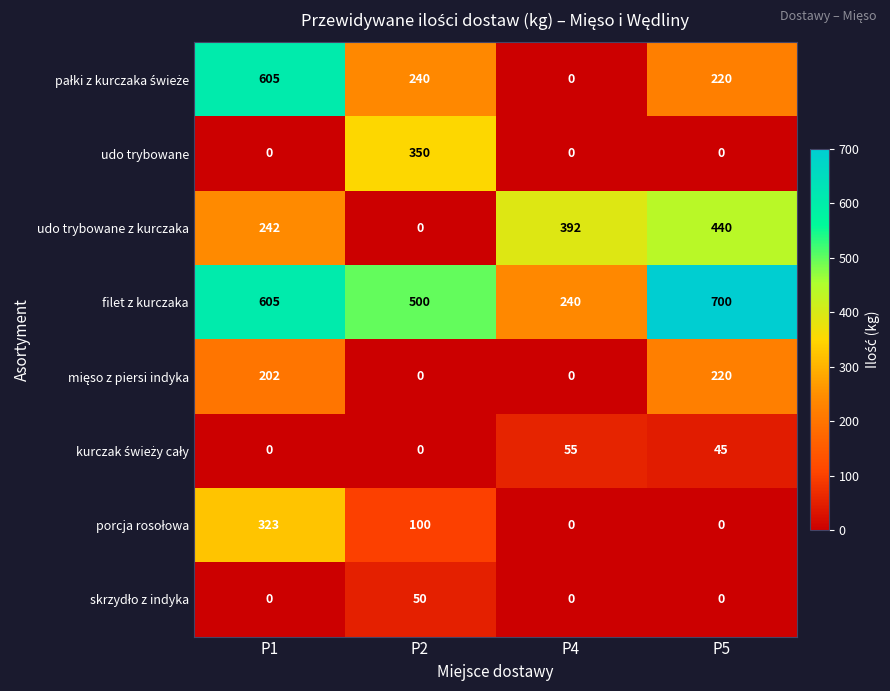

Which category has the highest value in the udo trybowane series?

P2